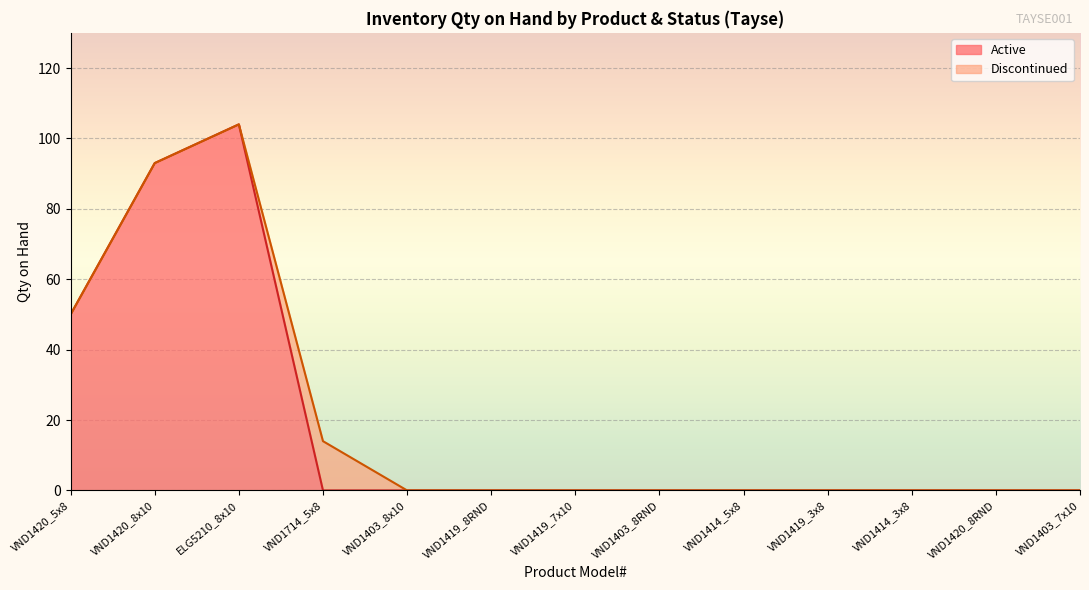

What is the maximum value for Active?

104